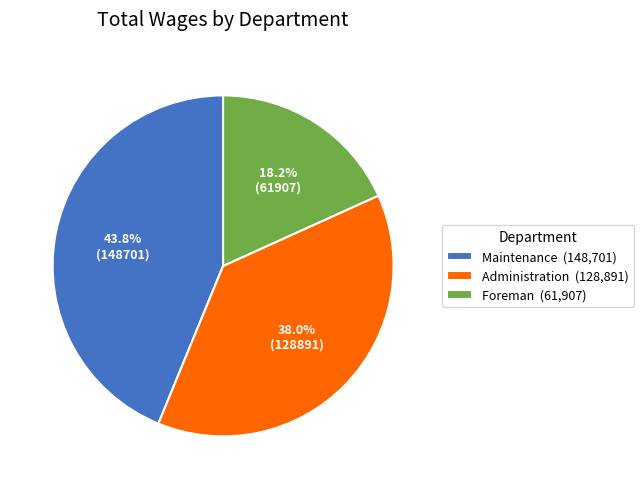

Approximately how many times larger is the value at Foreman compared to Maintenance?

0.4